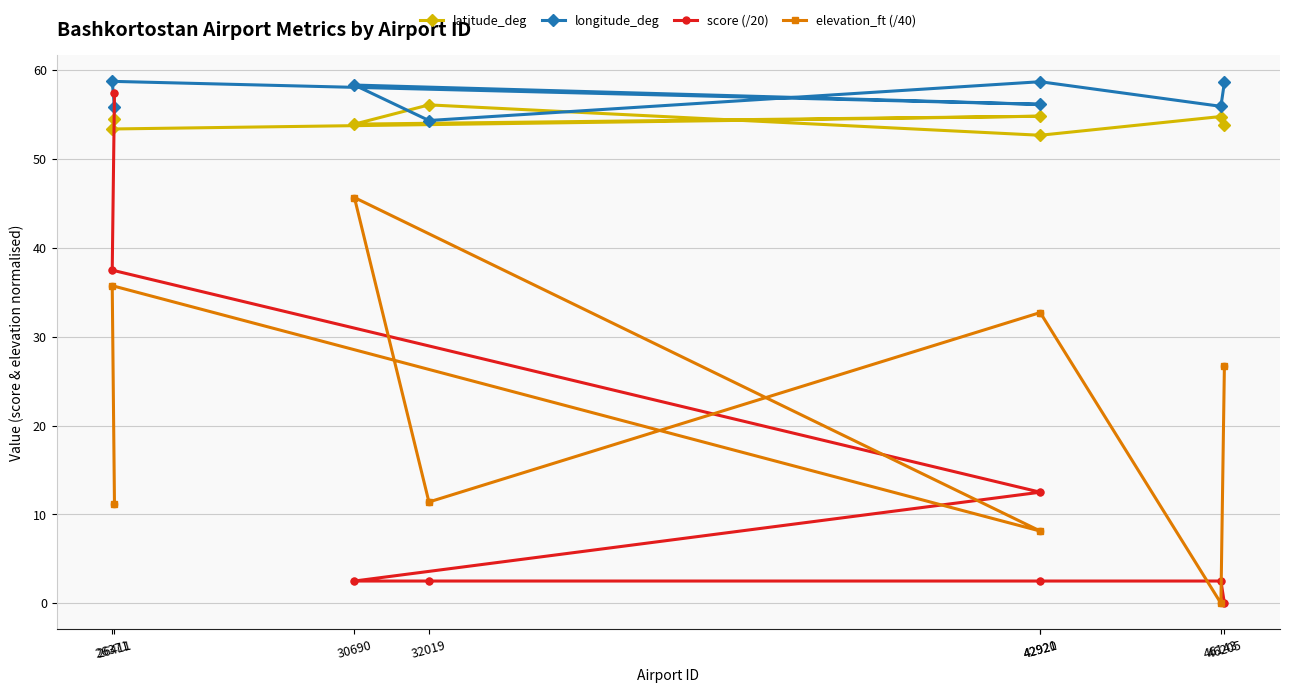

Is the value of longitude_deg at 46143 greater than the value of elevation_ft (/40) at 42920?

Yes